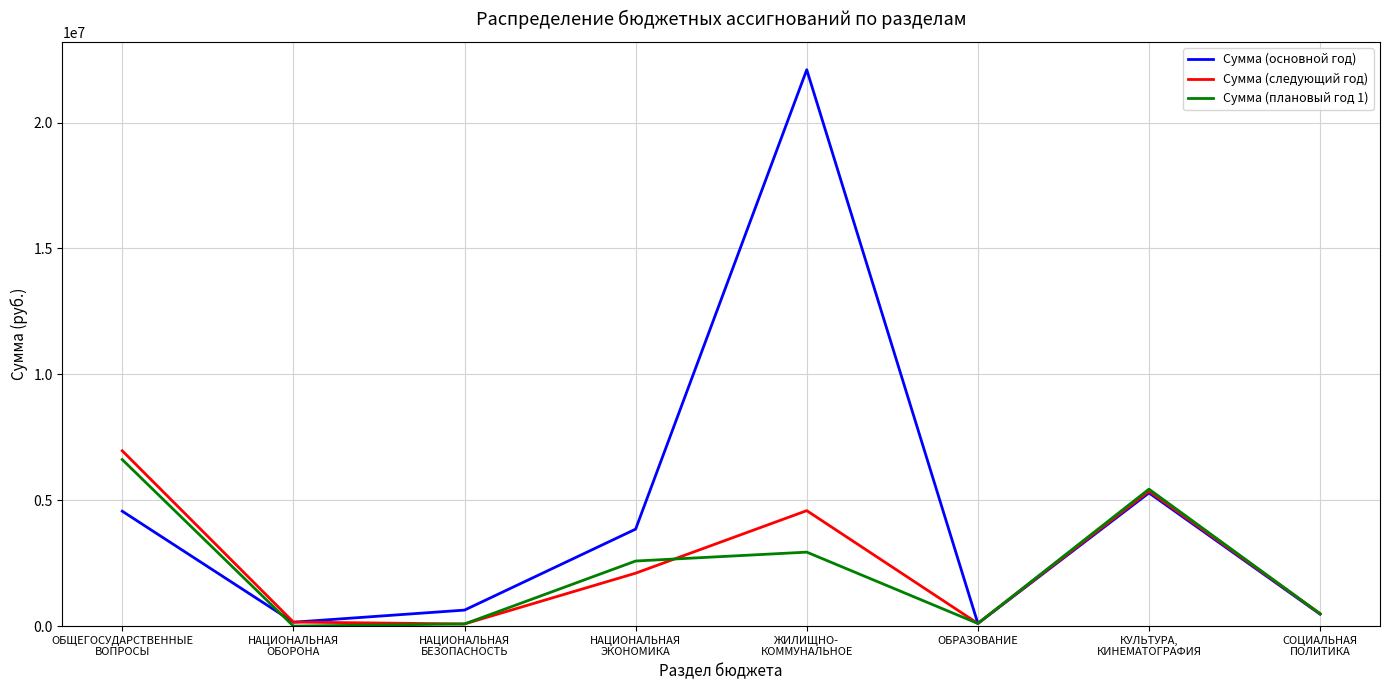

What is the sum of the Сумма (плановый год 1) values at СОЦИАЛЬНАЯ
ПОЛИТИКА and НАЦИОНАЛЬНАЯ
БЕЗОПАСНОСТЬ?

576605.0